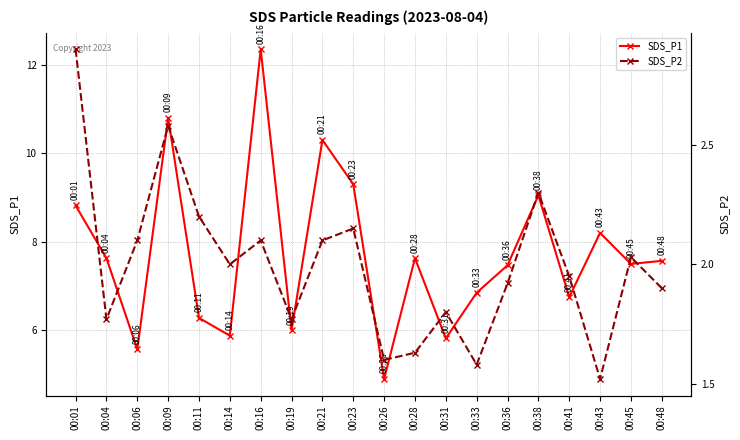

At how many categories does at least one series exceed 2?

20